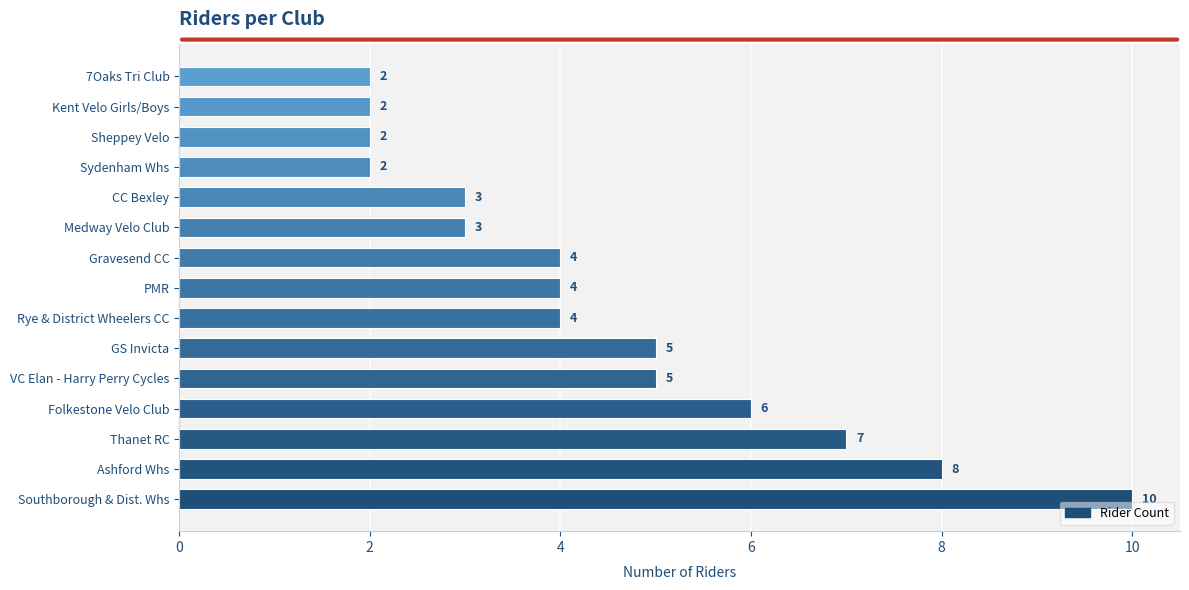

Reading top to bottom, list all the values displayed in this chart.

2	2	2	2	3	3	4	4	4	5	5	6	7	8	10